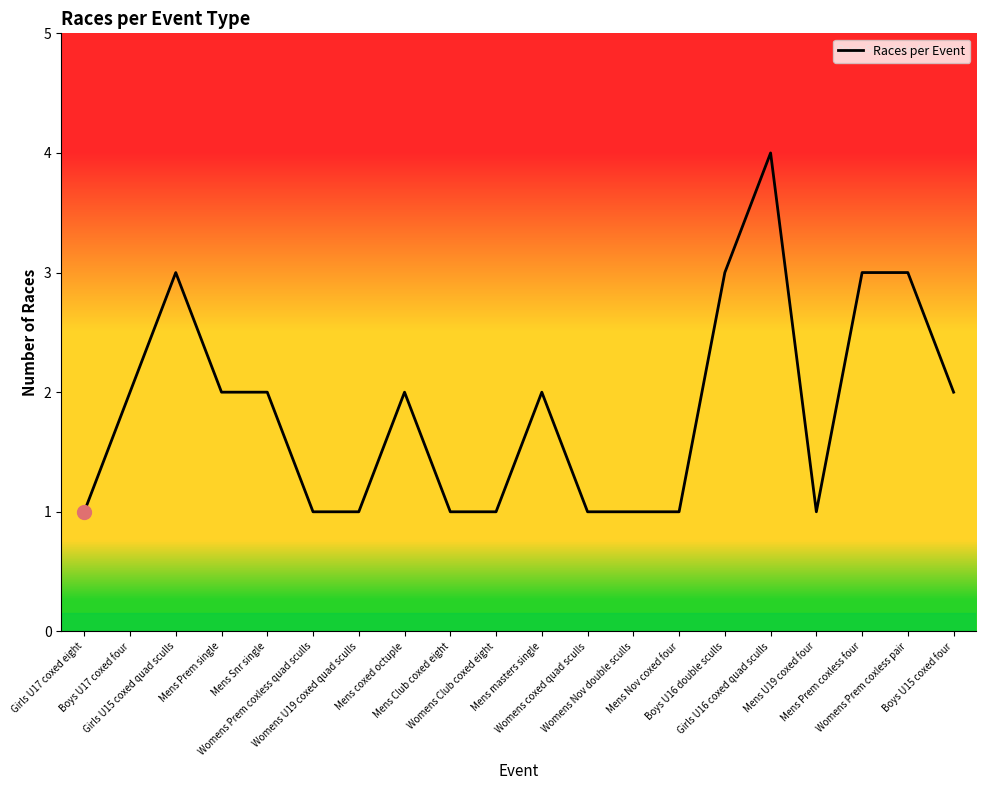

What is the average value?

2